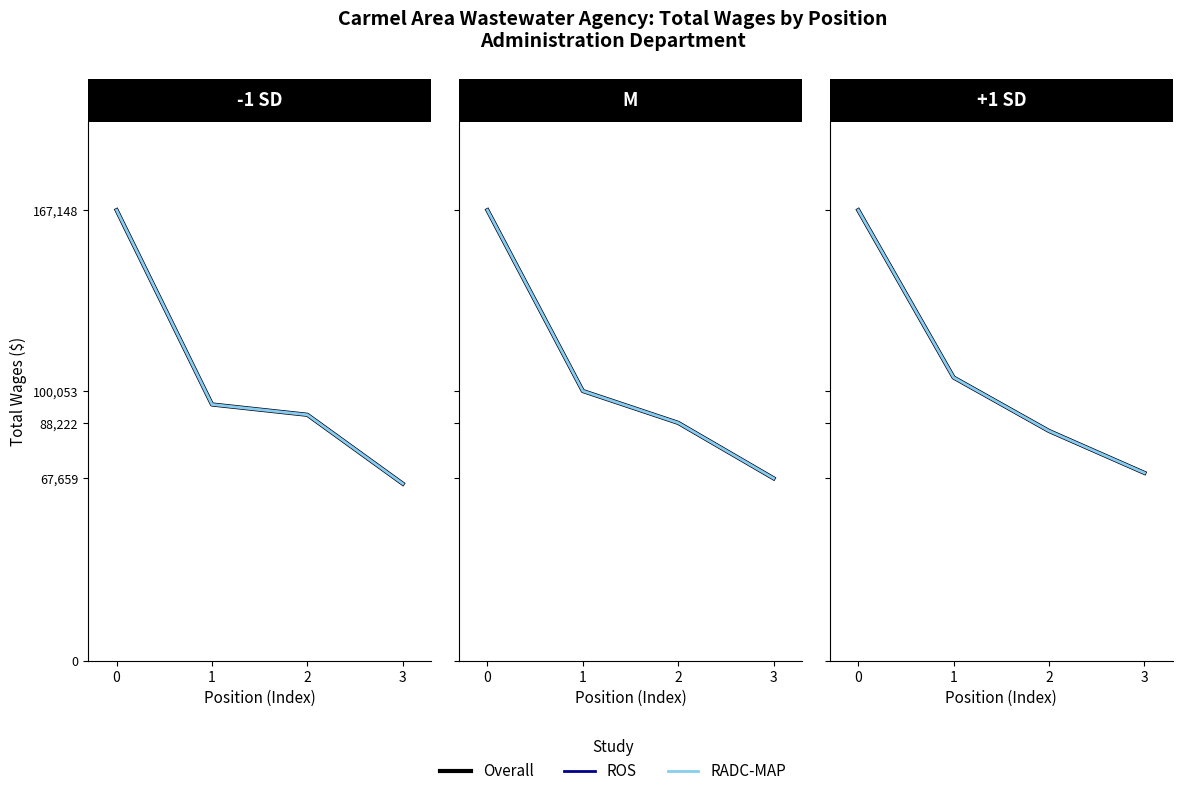

Rank the series at 1 from highest to lowest value.

Overall, ROS, RADC-MAP